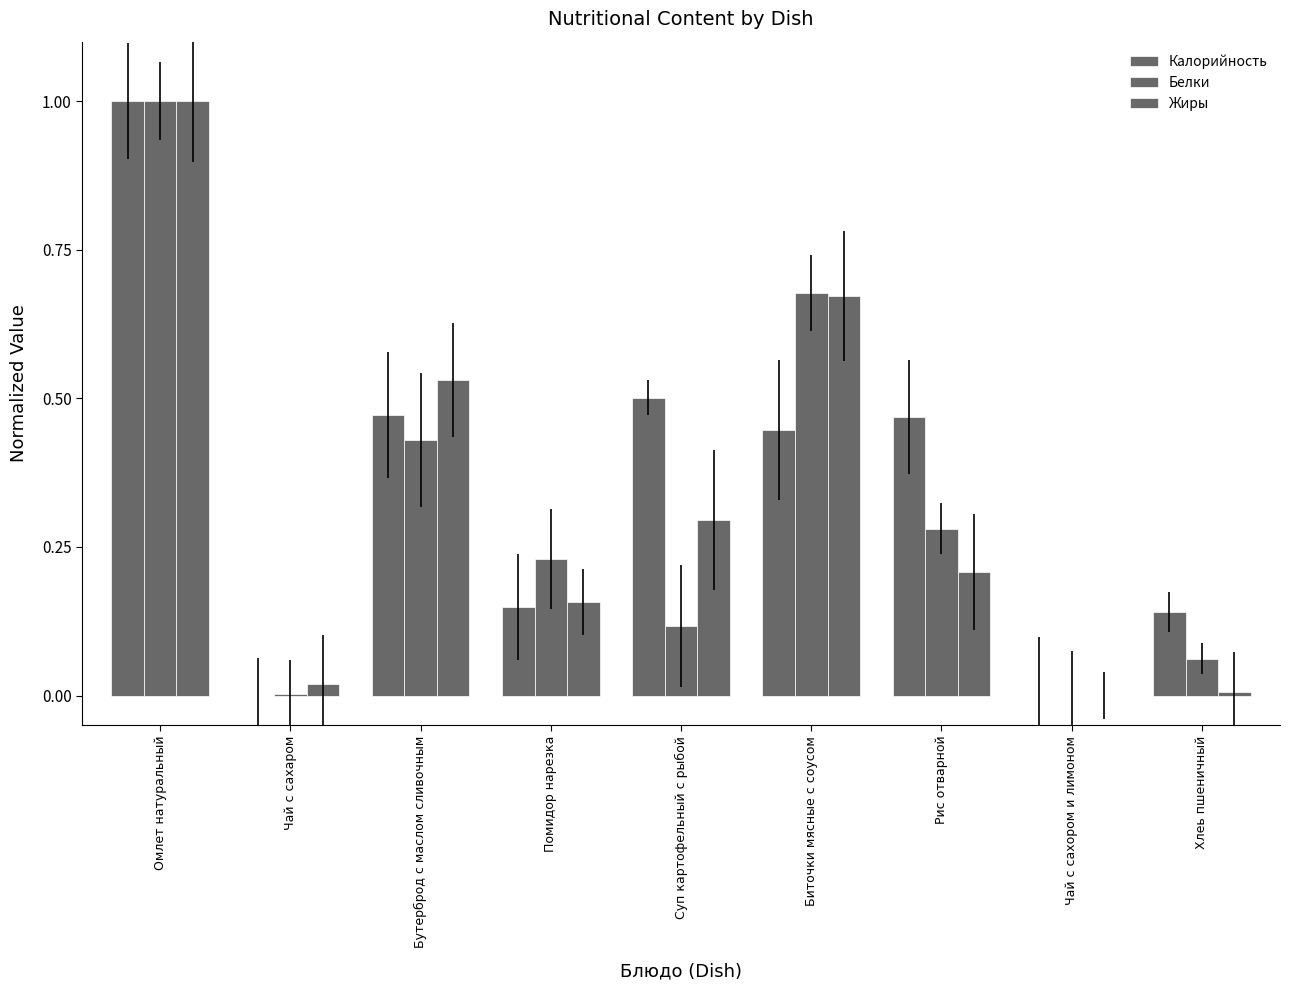

How many groups of bars are there?

9